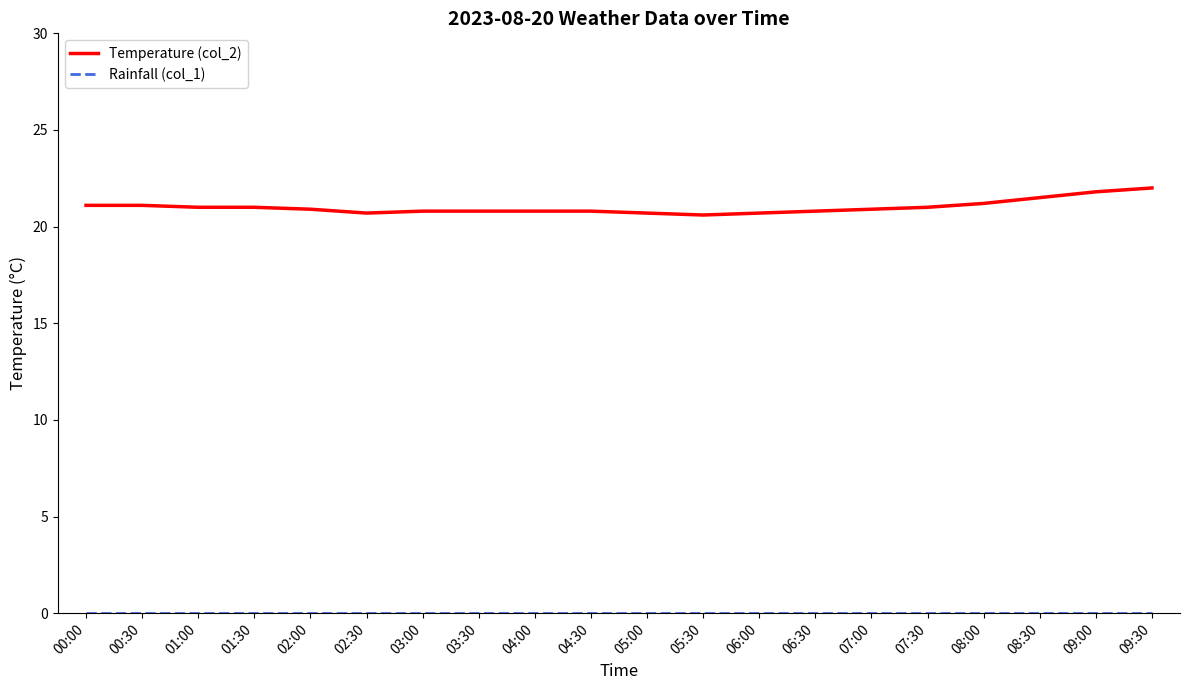

What is the spread (max minus min) of values at 09:30?

22.0